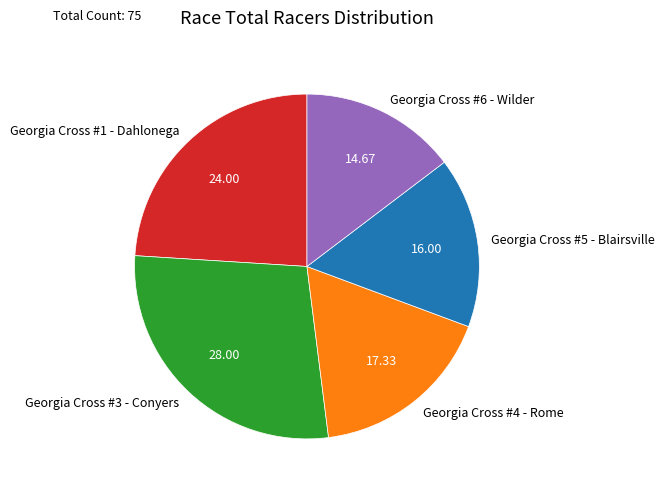

True or false: Georgia Cross #3 - Conyers accounts for 28% of the total.

True